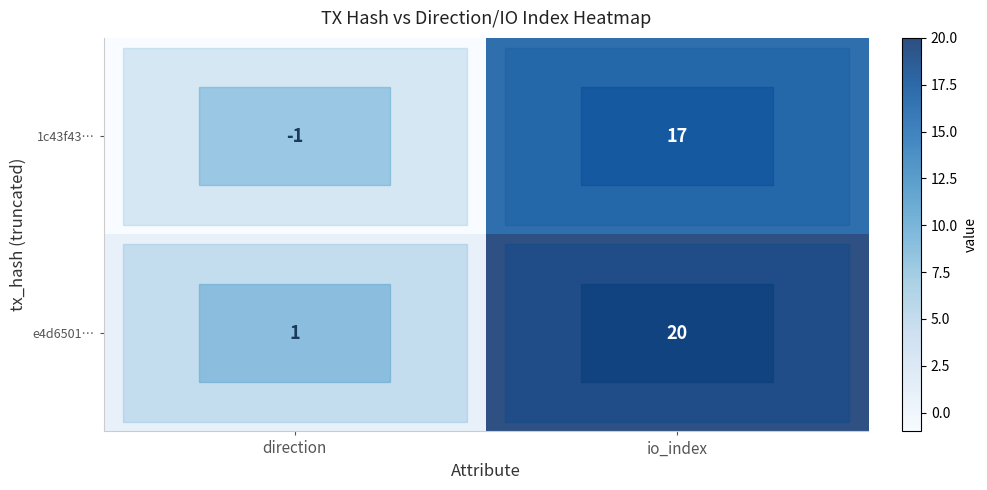

Which series has the largest range (max minus min)?

e4d6501…